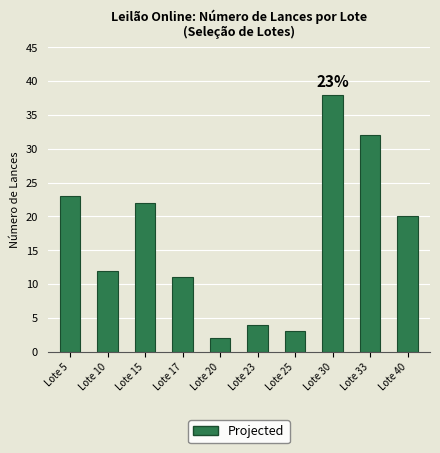

At which label is the value closest to 20?

Lote 40